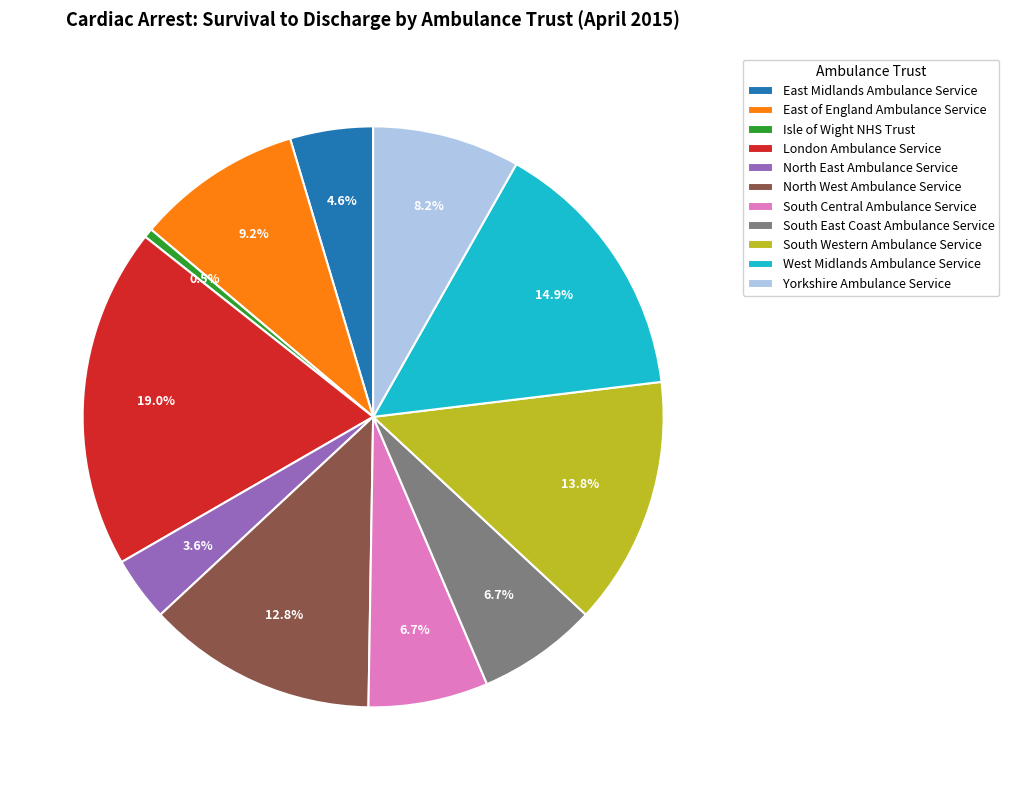

Which slice is the largest?

London Ambulance Service